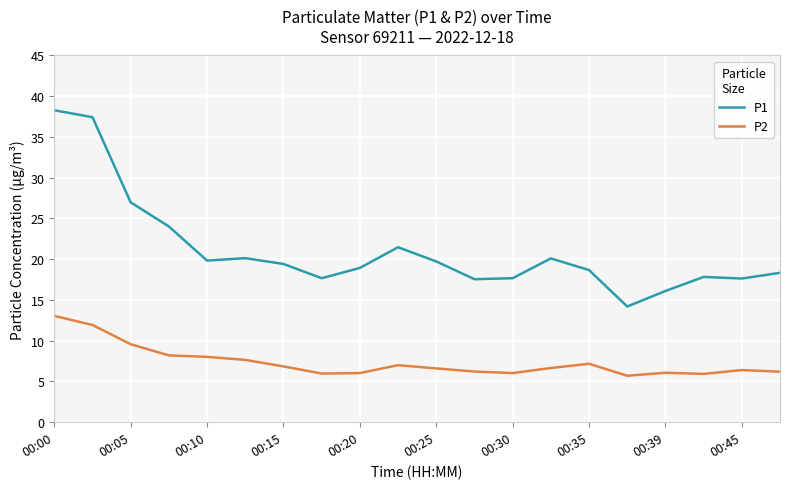

List the series in order of their overall mean, highest first.

P1, P2